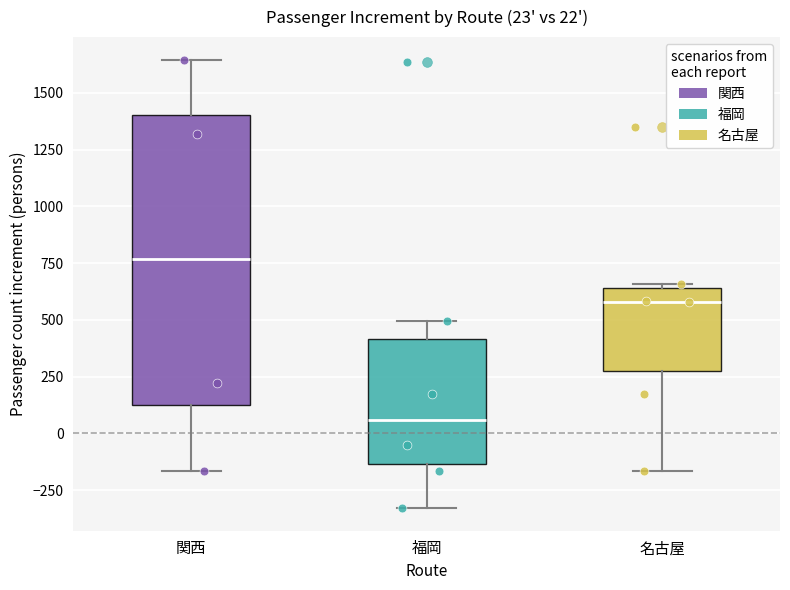

Which box's median line is the lowest?

福岡